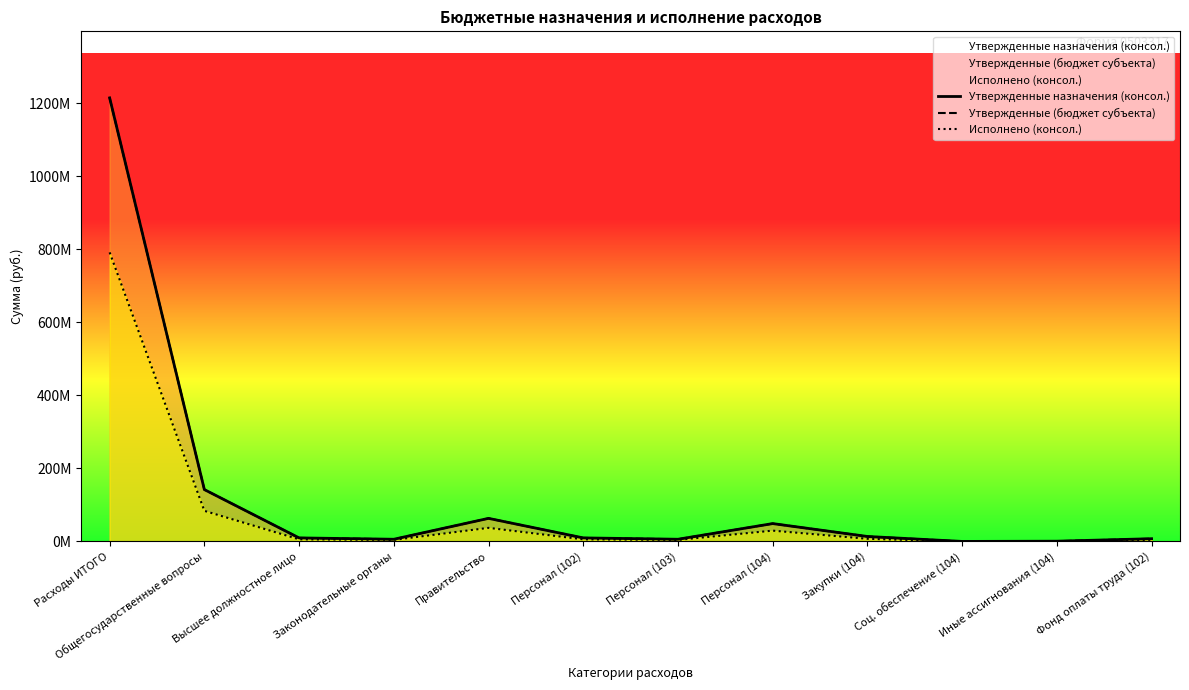

How many lines are shown in the chart?

3